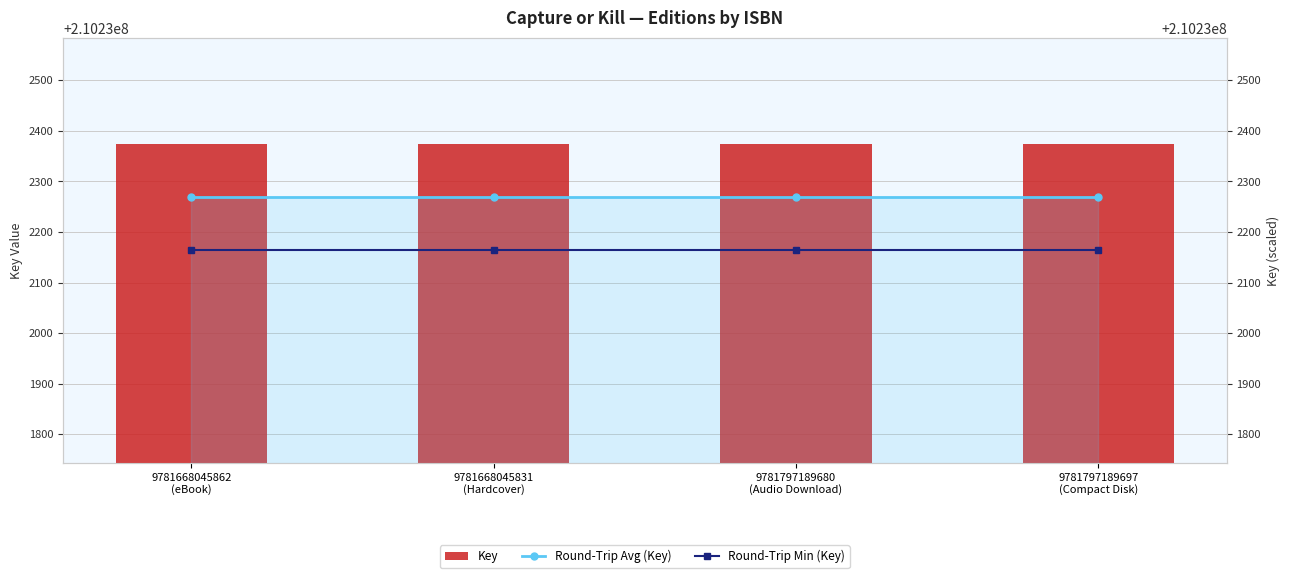

What is the maximum value for Key?

210232374.0